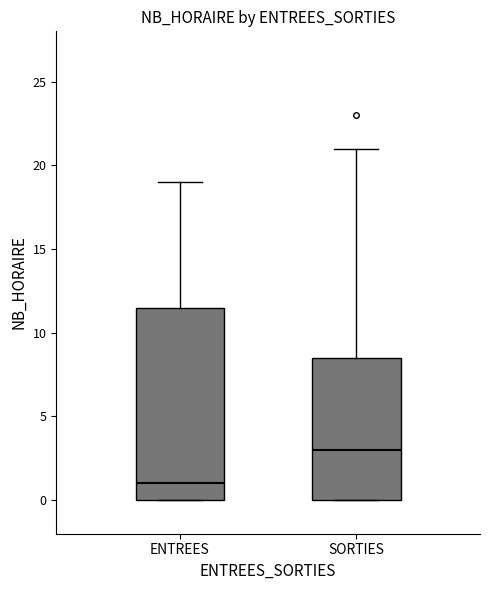

Reading left to right, read every box against the y-axis: the position of its median line, the range the box covers, and the ends of its whiskers. The values are not printed on the chart, so give them approximately, as read against the axis.

ENTREES: median 1.0, box 0.0 to 11.5, whiskers 0.0 to 19.0
SORTIES: median 3.0, box 0.0 to 8.5, whiskers 0.0 to 21.0